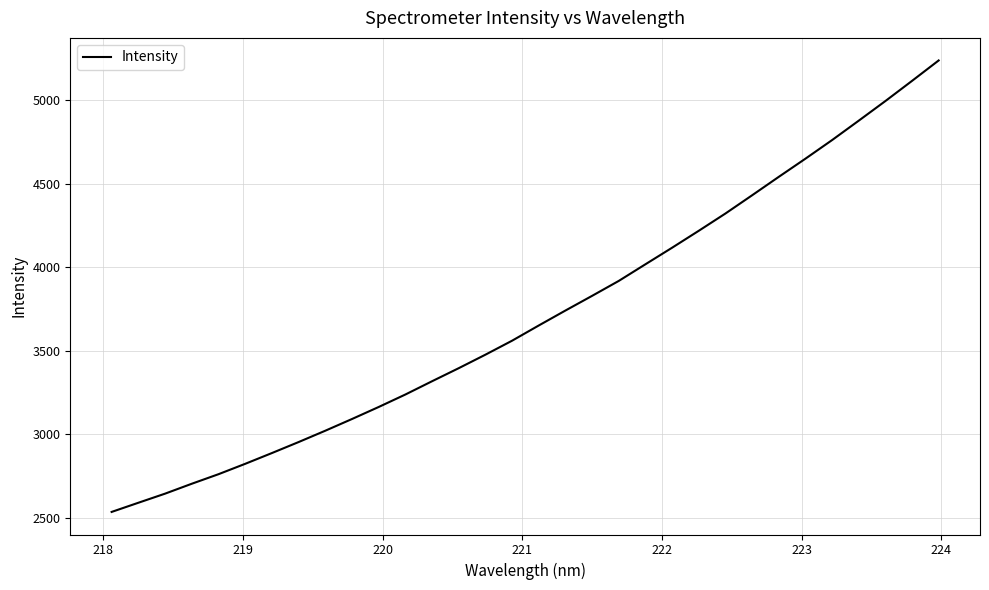

How many values exceed 3651?

16